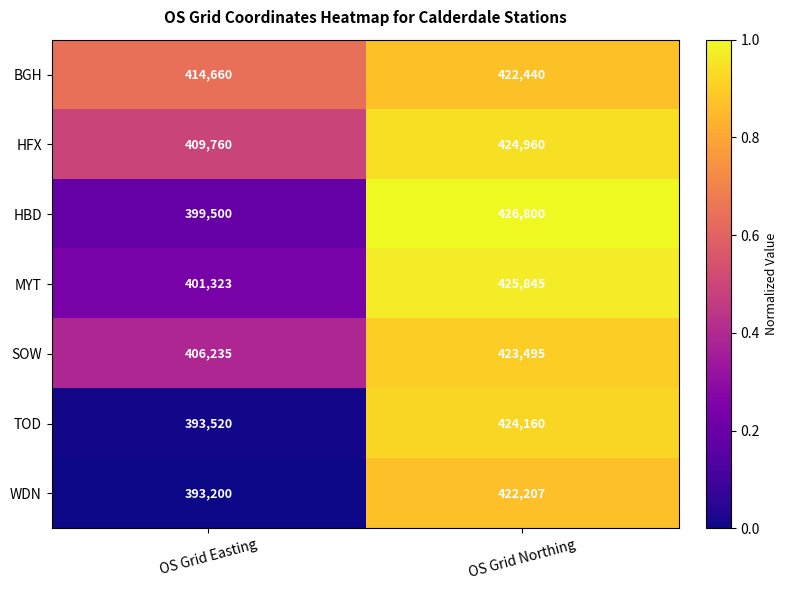

Which label corresponds to the smallest value in the chart?

OS Grid Easting